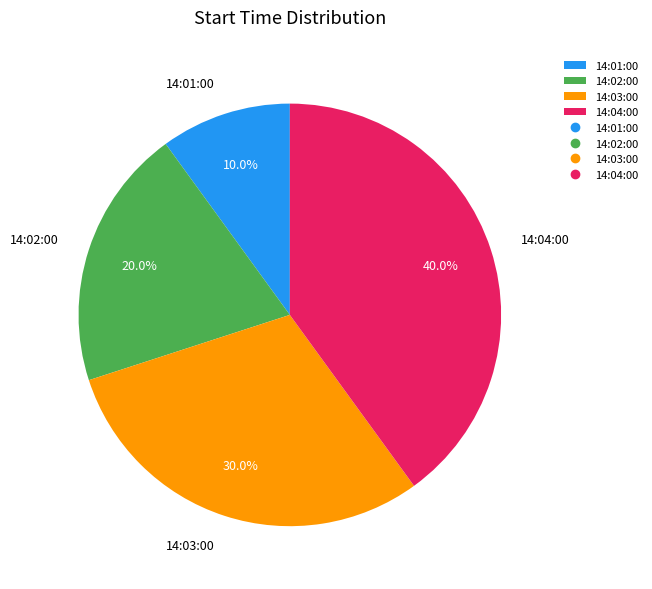

To the nearest percent, what is the difference between the 14:02:00 and 14:01:00 slice percentages?

10%